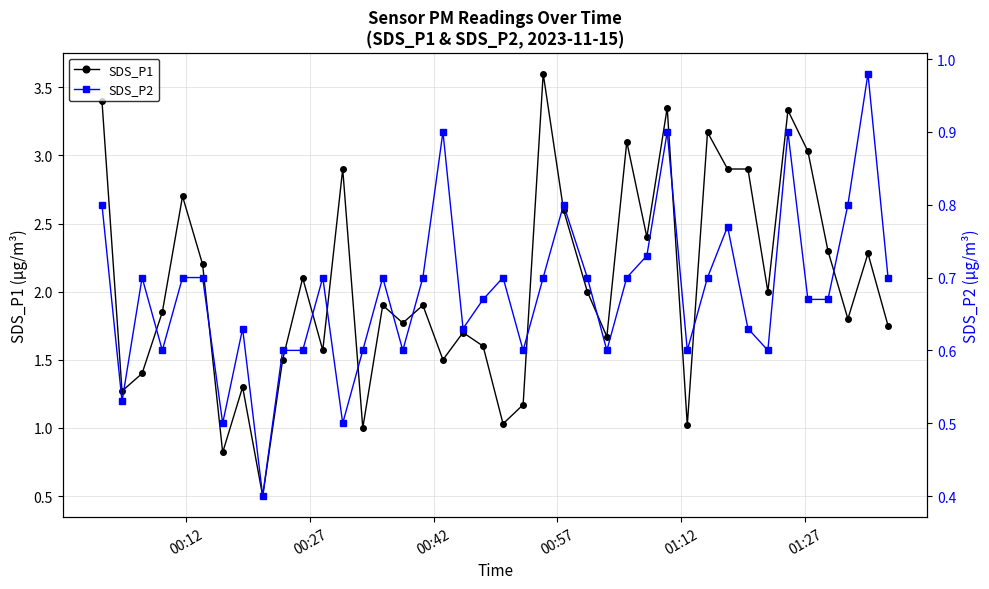

Is this an area chart (filled region under the line)?

No